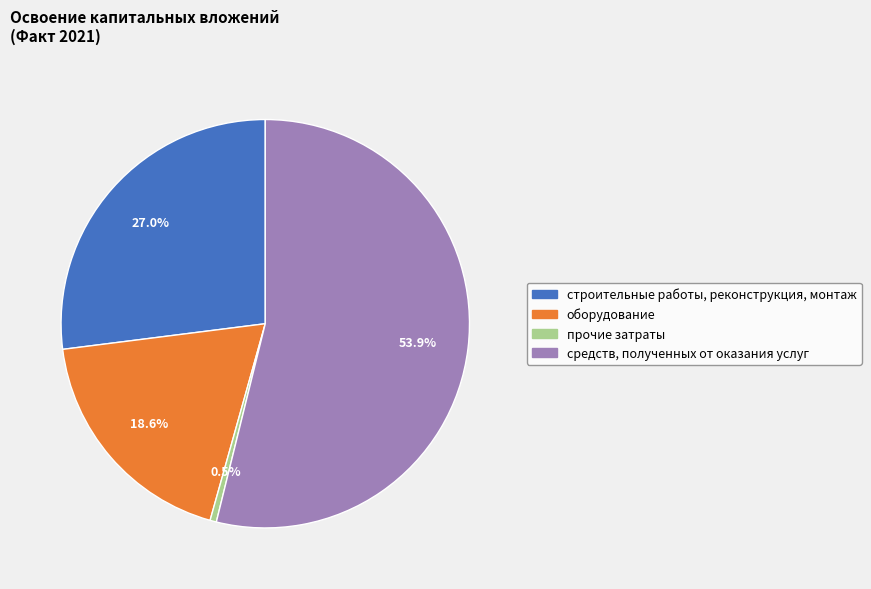

Rank the categories by value from lowest to highest.

прочие затраты, оборудование, строительные работы, реконструкция, монтаж, средств, полученных от оказания услуг